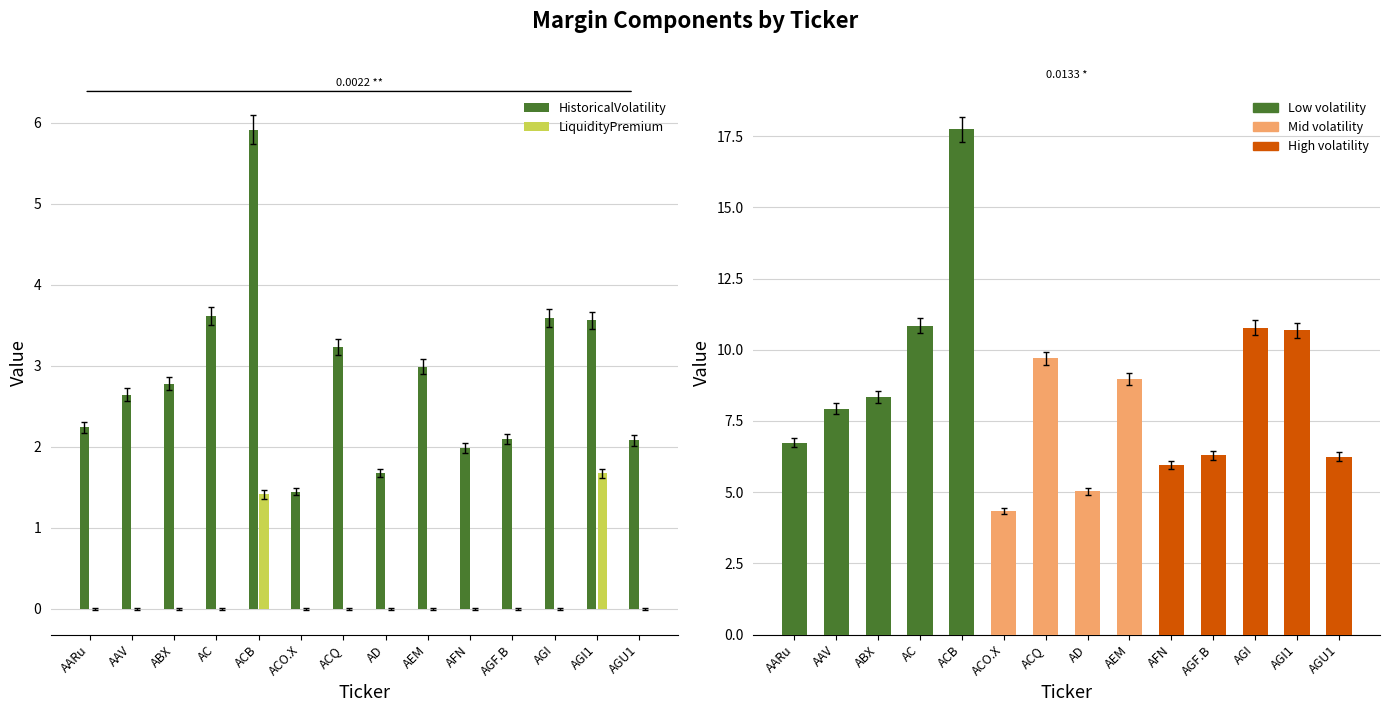

Is it true that HistoricalVolatility equals 2.2 at AARu?

True